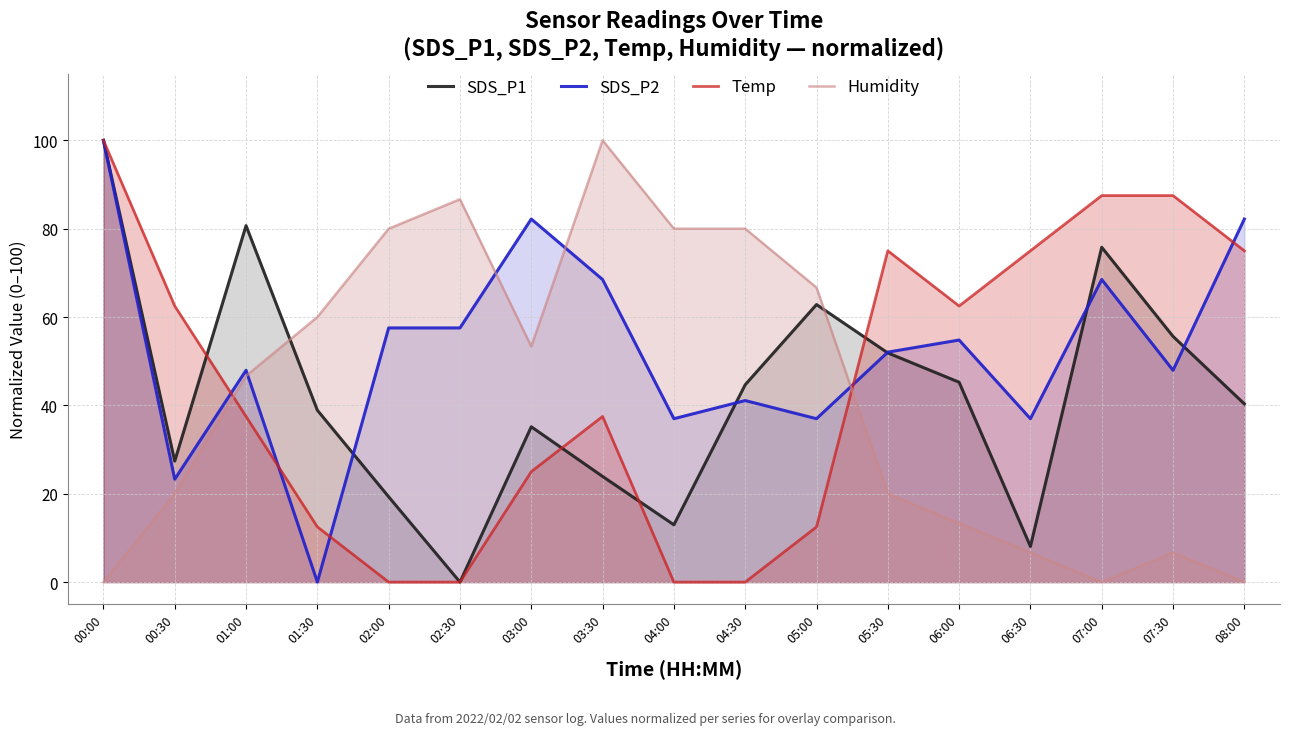

Which series changed the most between 01:00 and 05:30?

Temp